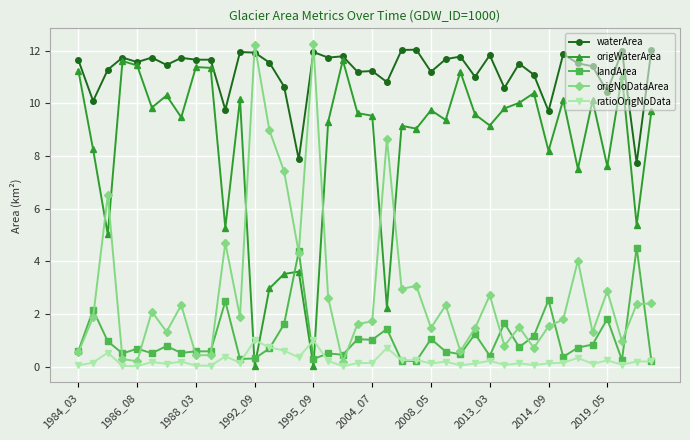

How many categories are shown in the chart?

40